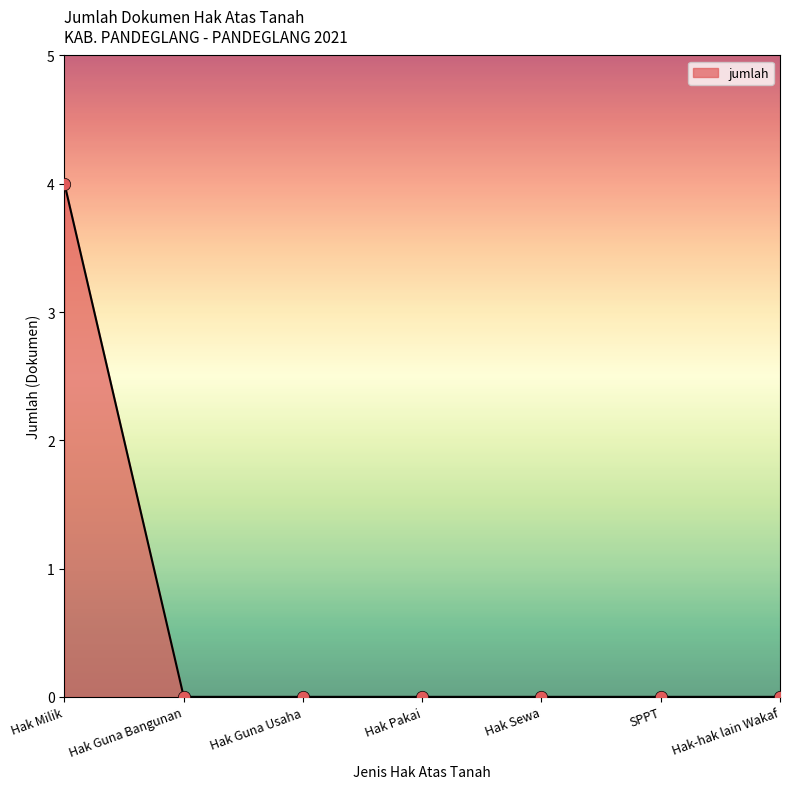

Between Hak Milik and SPPT, which is larger?

Hak Milik